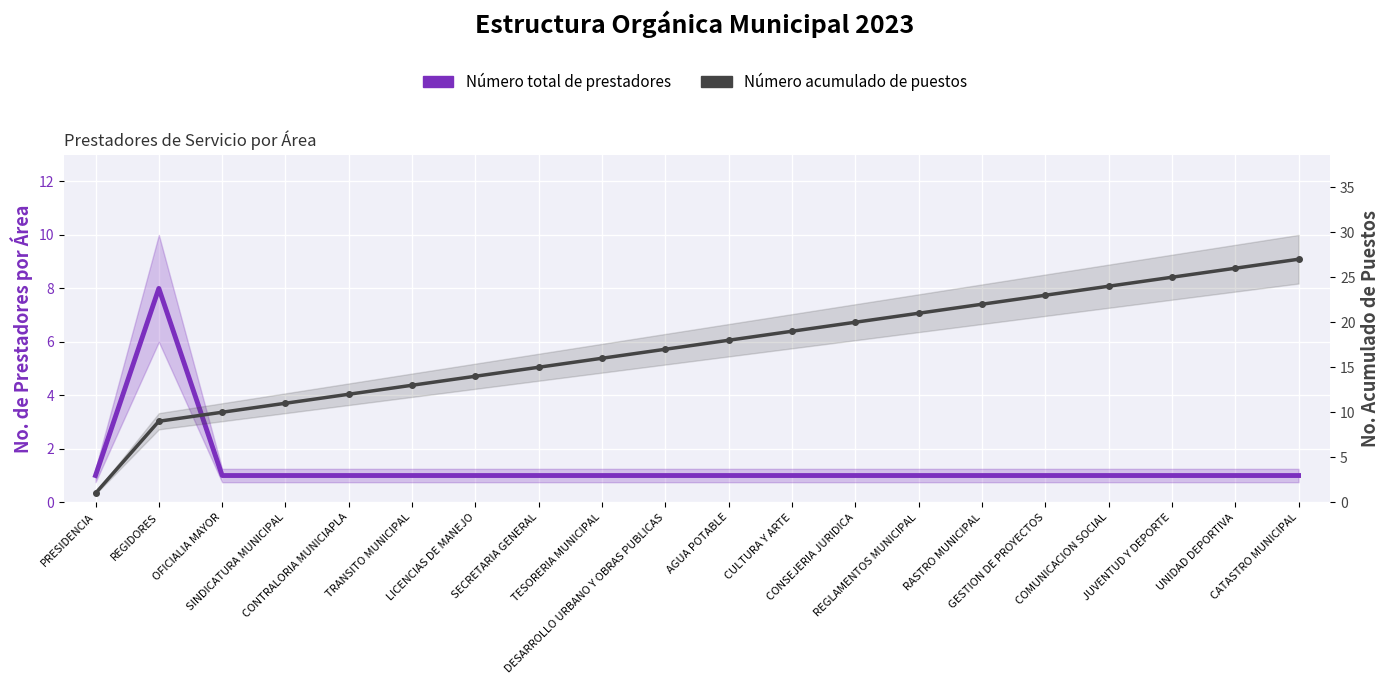

What is the total value across all series at SINDICATURA MUNICIPAL?

12